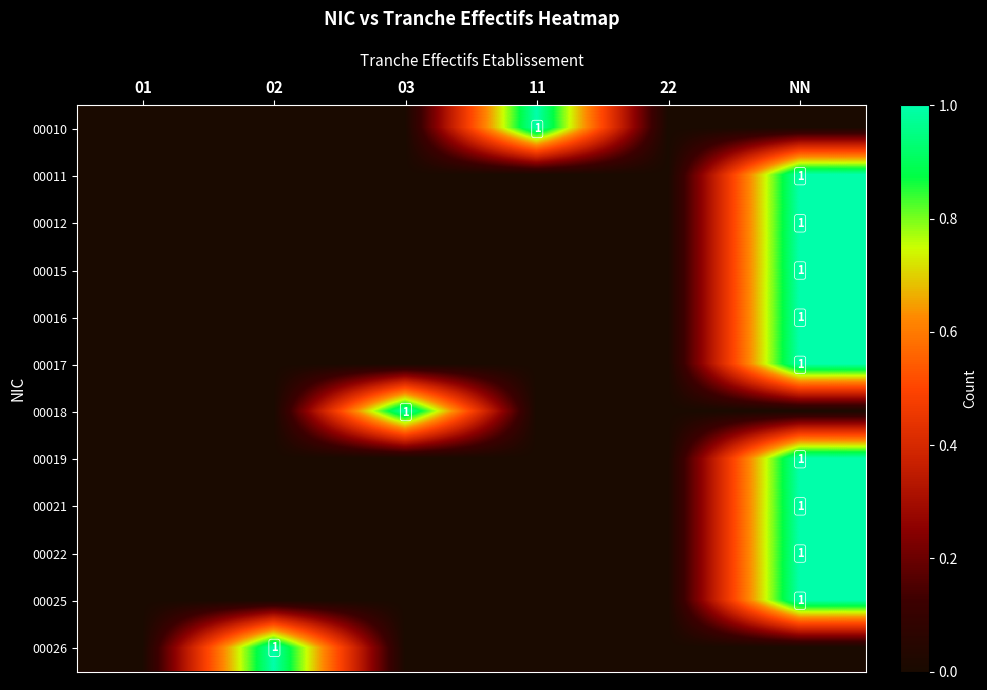

How many data points does each series have?

6